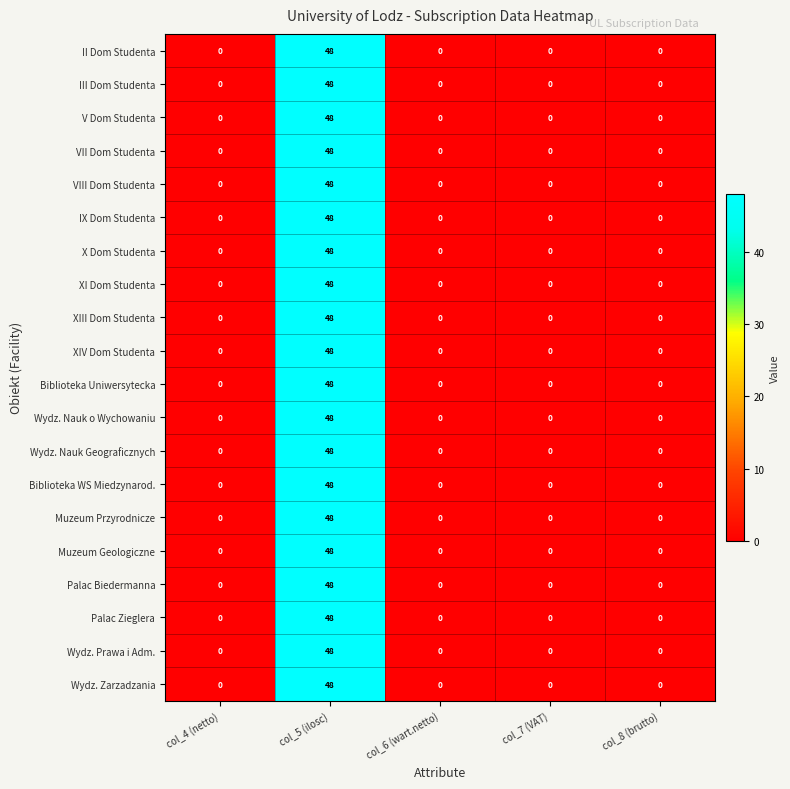

True or false: XIV Dom Studenta has a value of 0 at col_7 (VAT).

True